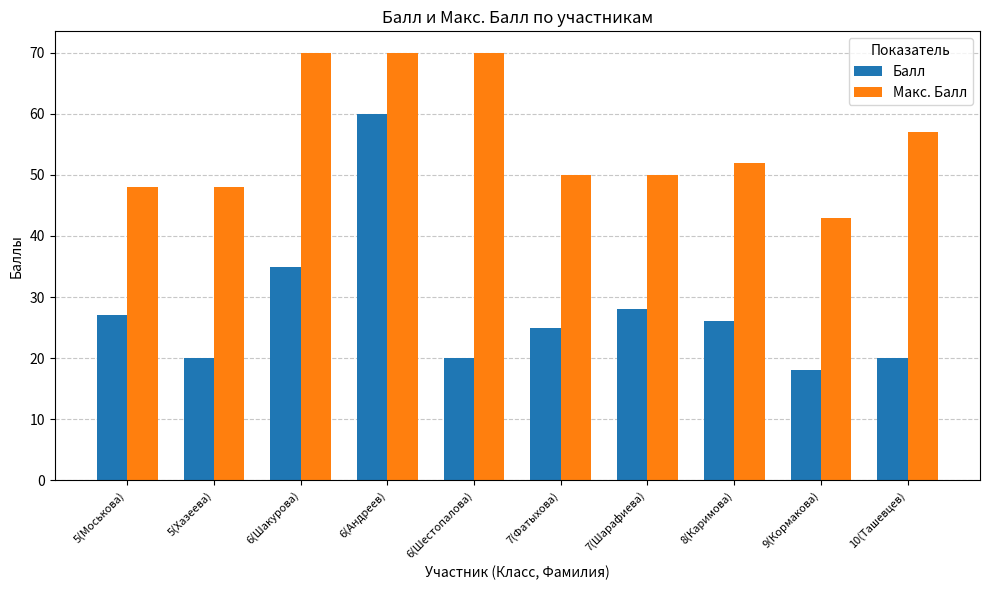

Is it true that Макс. Балл equals 95 at 6(Андреев)?

False